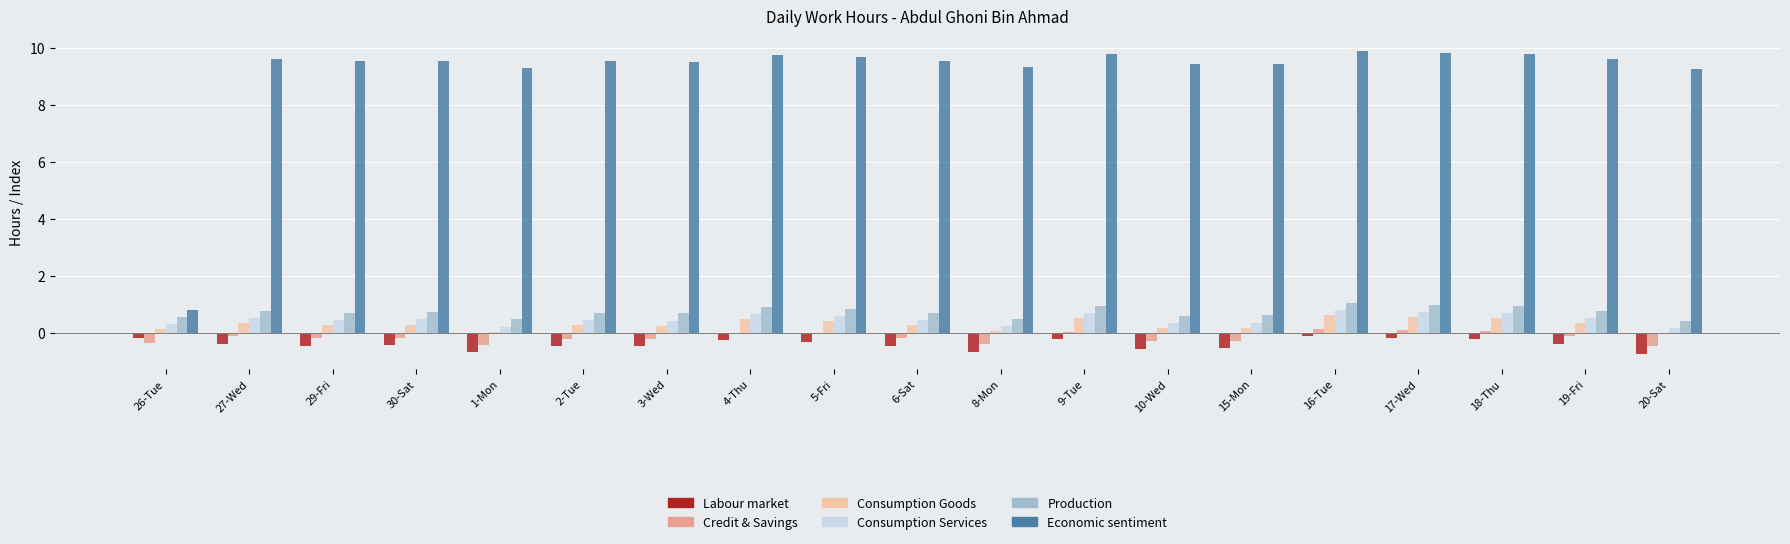

How many groups of bars are there?

19